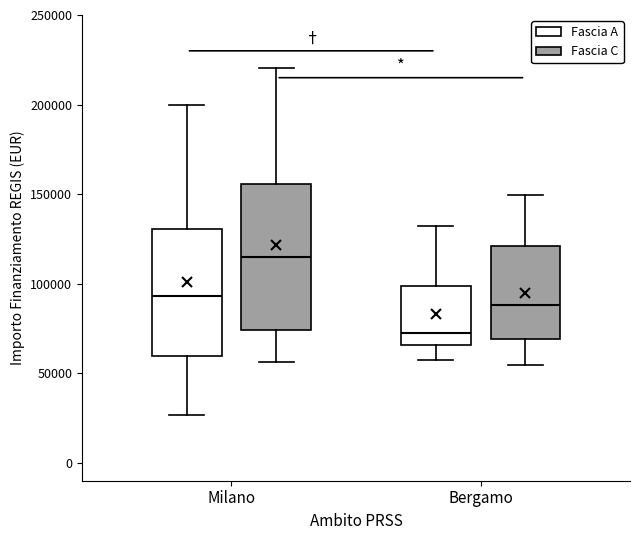

Which box's median line is the highest?

Milano (Fascia C)